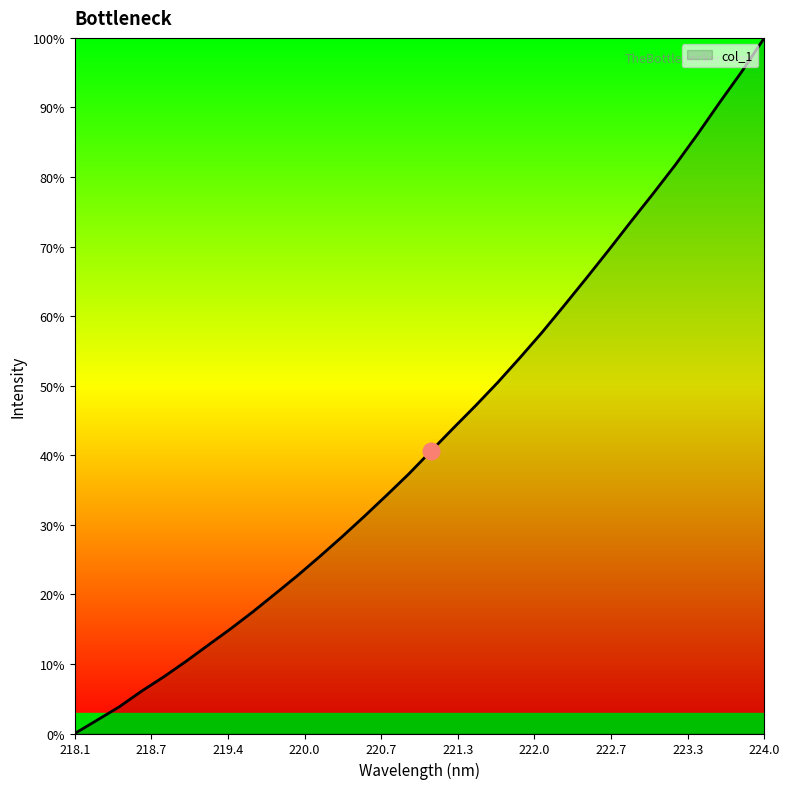

Is this an area chart (filled region under the line)?

Yes